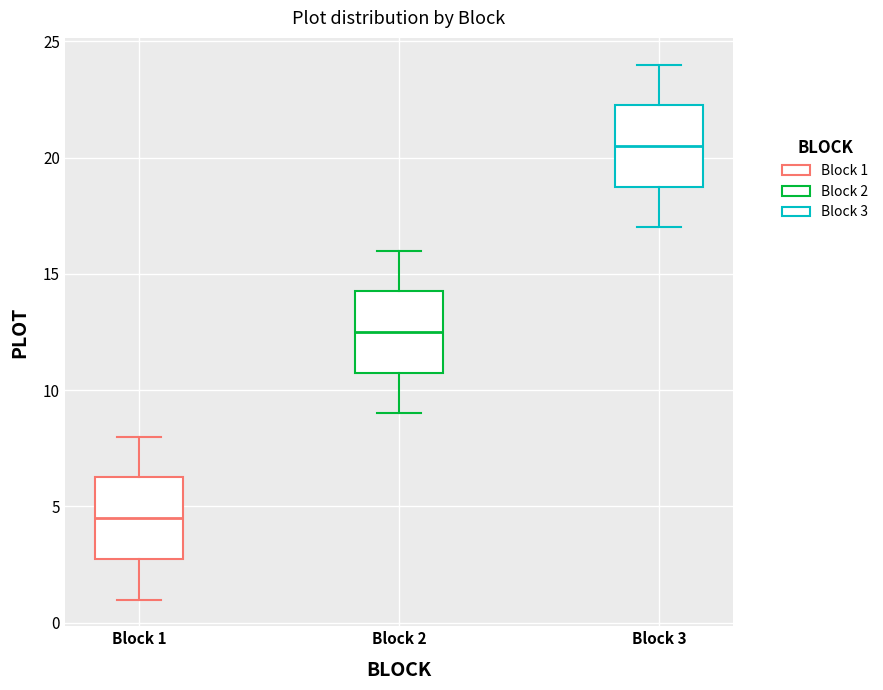

Reading left to right, transcribe this box plot: for each box, give where its median line is, the range the box spans, and where its two whiskers end, as read against the y-axis. The values are not printed on the chart, so give them approximately, as read against the axis.

Block 1: median 4.5, box 3.0 to 6.5, whiskers 1.0 to 8.0
Block 2: median 12.5, box 11.0 to 14.5, whiskers 9.0 to 16.0
Block 3: median 20.5, box 19.0 to 22.5, whiskers 17.0 to 24.0